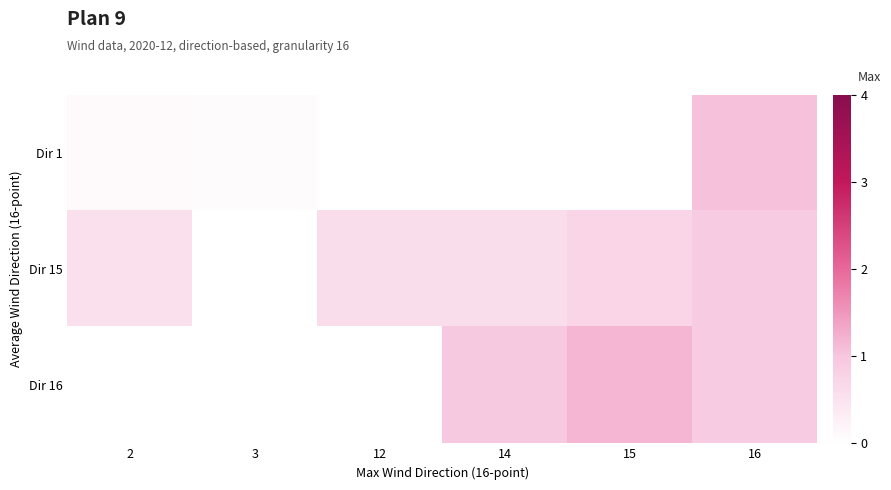

Rank the series at 16 from lowest to highest value.

Dir 16, Dir 15, Dir 1